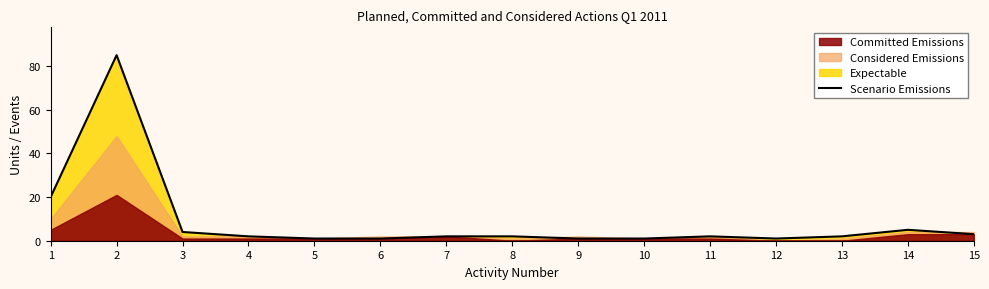

How many interior local valleys (lower than both neighbors) does the data have?

1